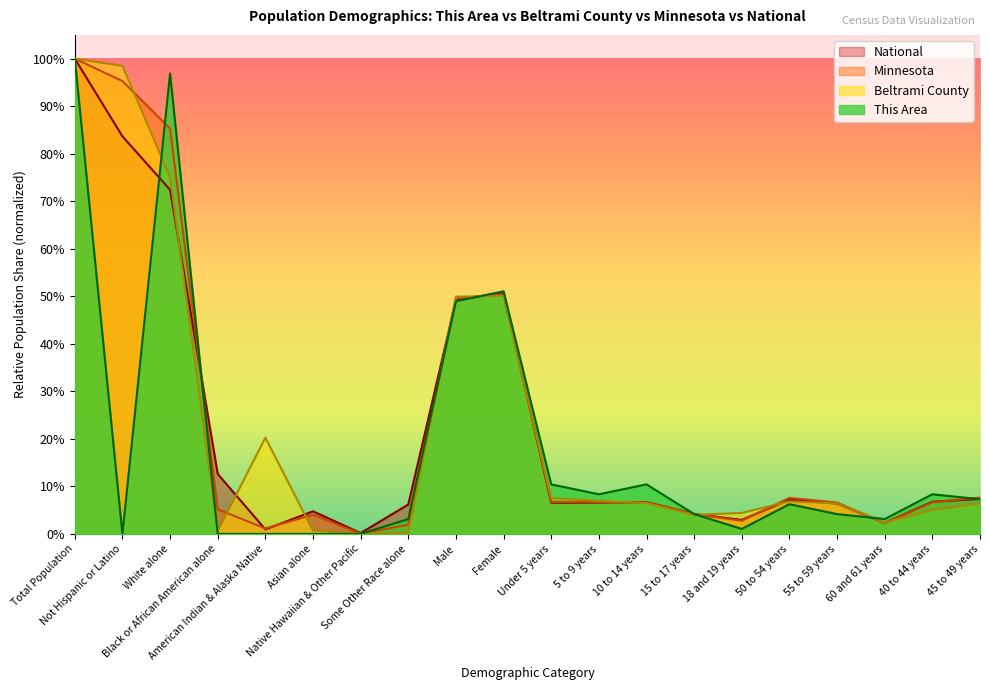

List the series in order of their peak value, lowest first.

This Area, Beltrami County, Minnesota, National